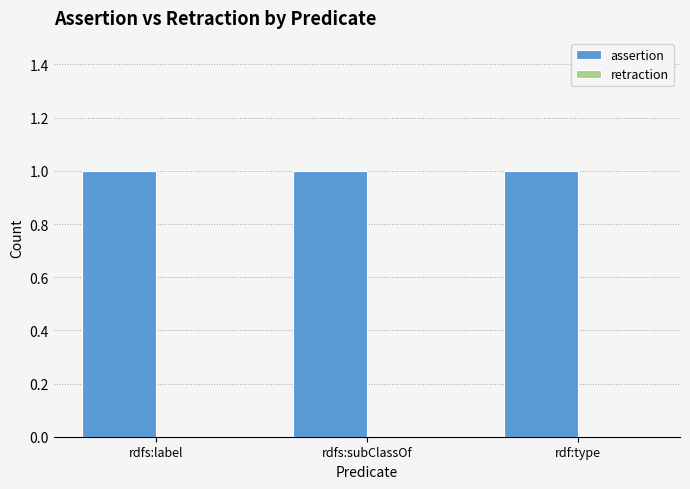

Rank the series at rdf:type from highest to lowest value.

assertion, retraction